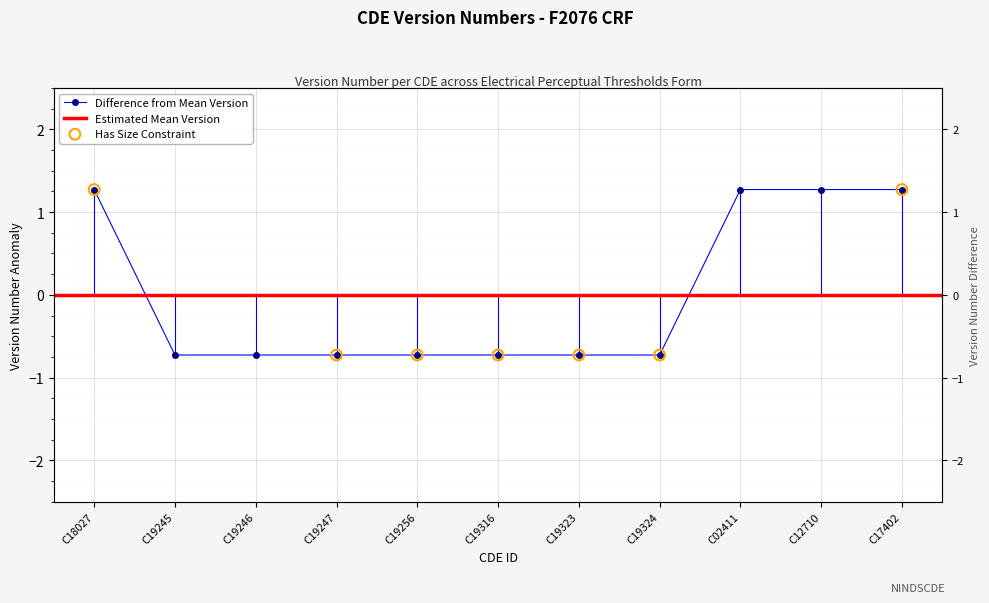

What is the change in value from C19323 to C02411?

+2.0